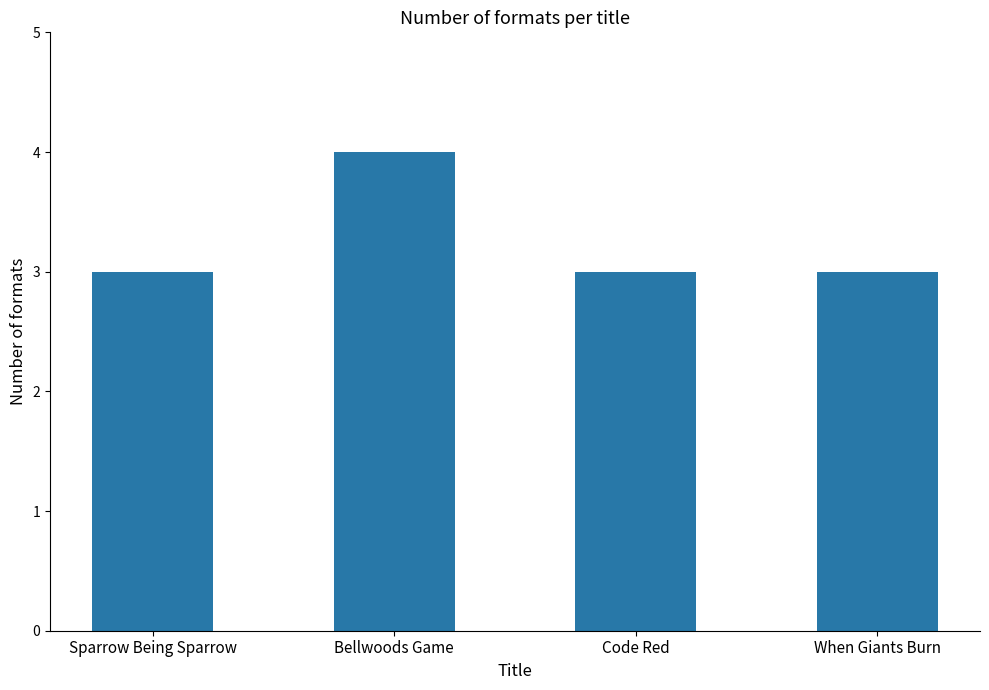

The chart shows a value of 3 at Sparrow Being Sparrow. True or false?

True